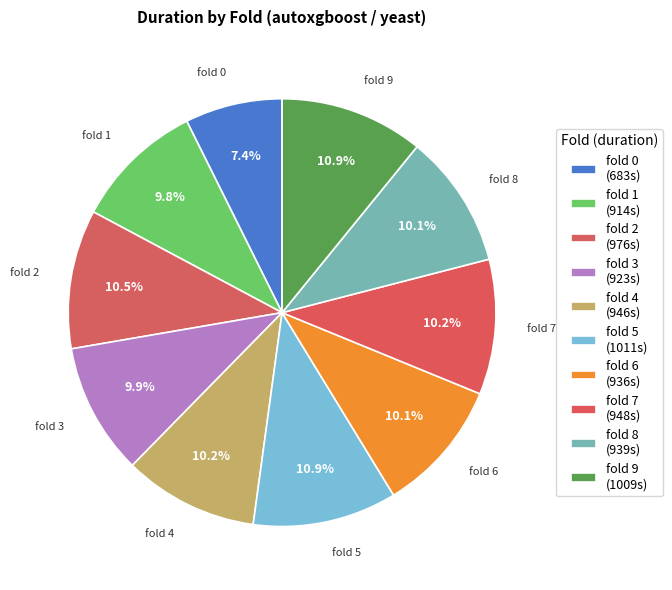

How many segments does this pie chart have?

10